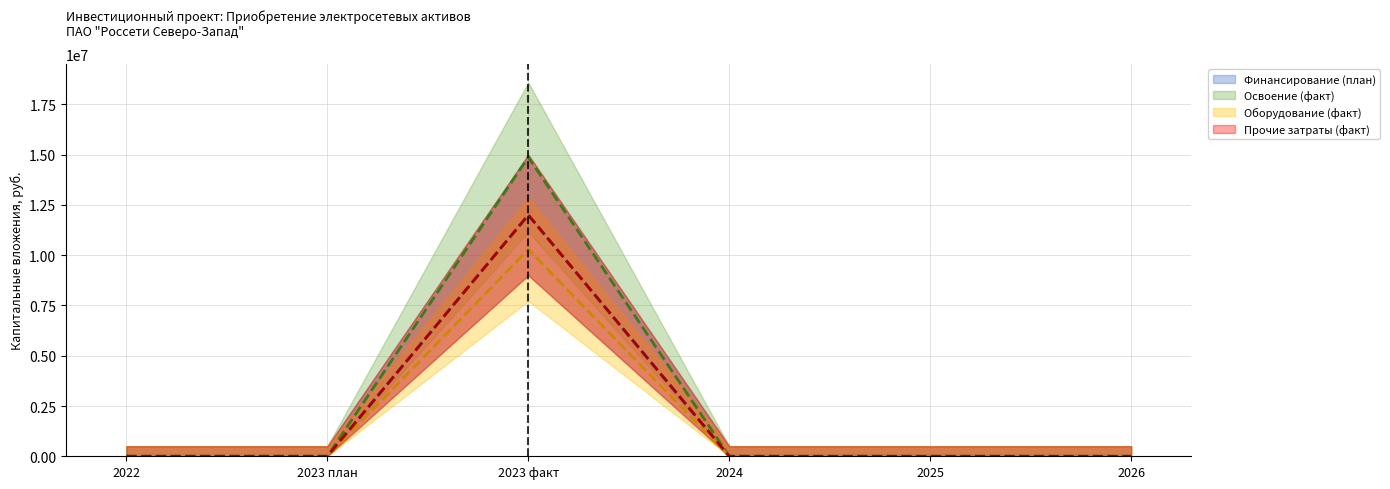

What is the greatest value displayed?

14875000